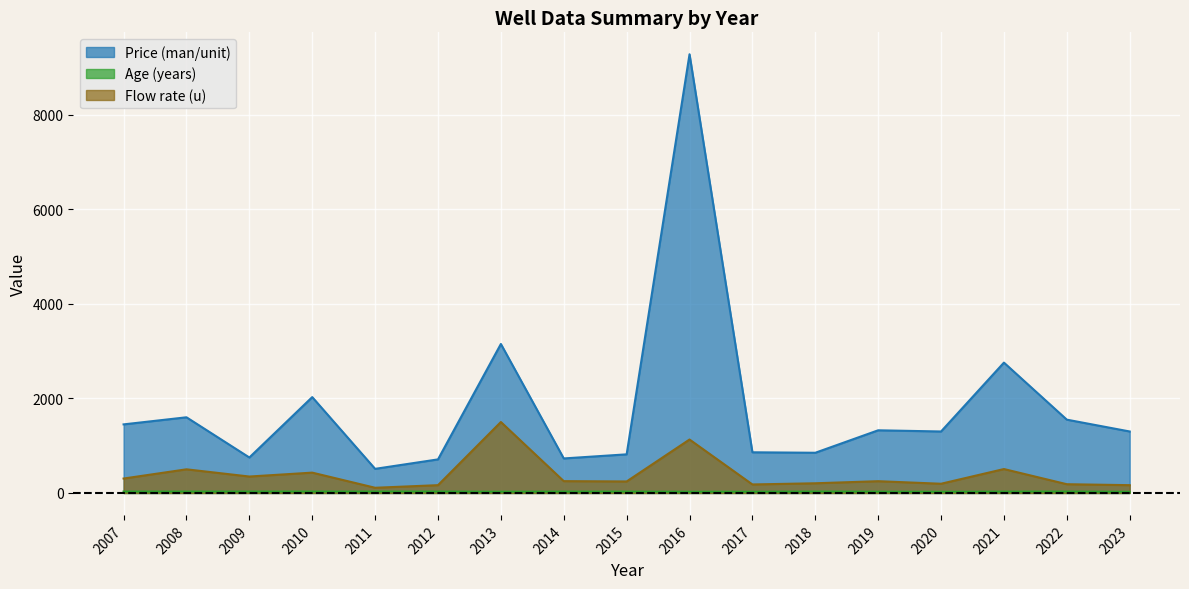

True or false: Flow rate (u) and Age (years) intersect in this chart.

False